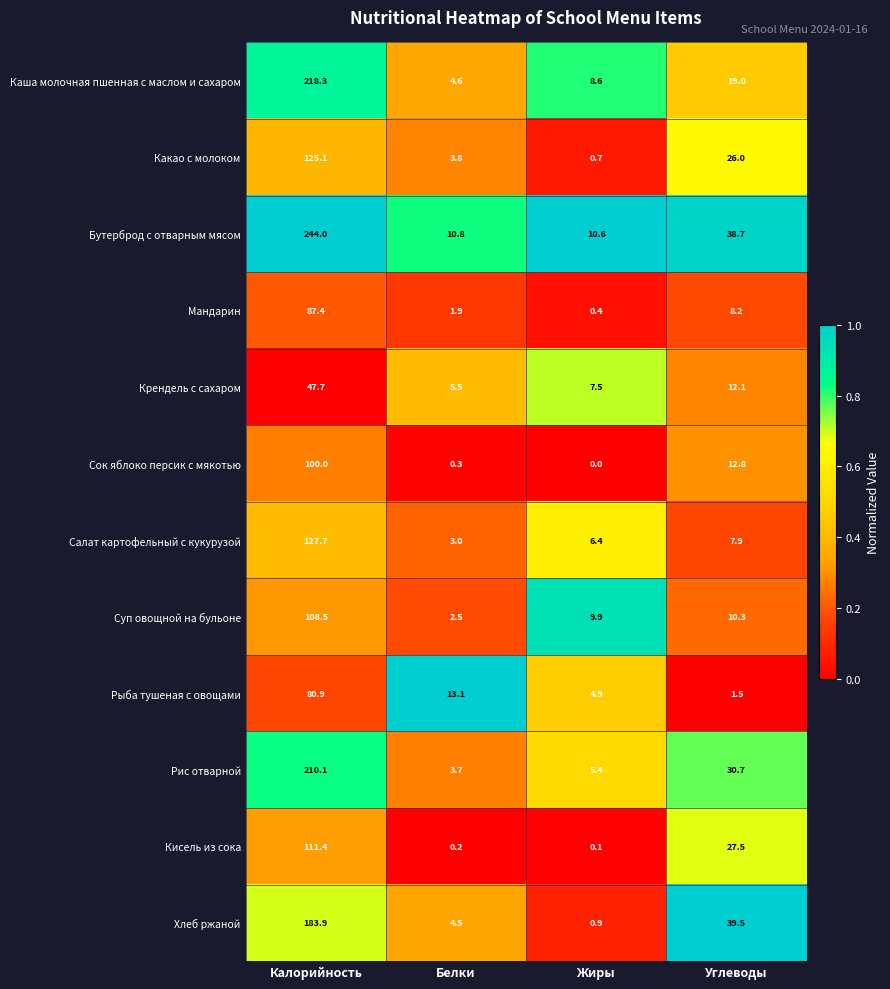

Where does the Бутерброд с отварным мясом series first go above 38?

Калорийность